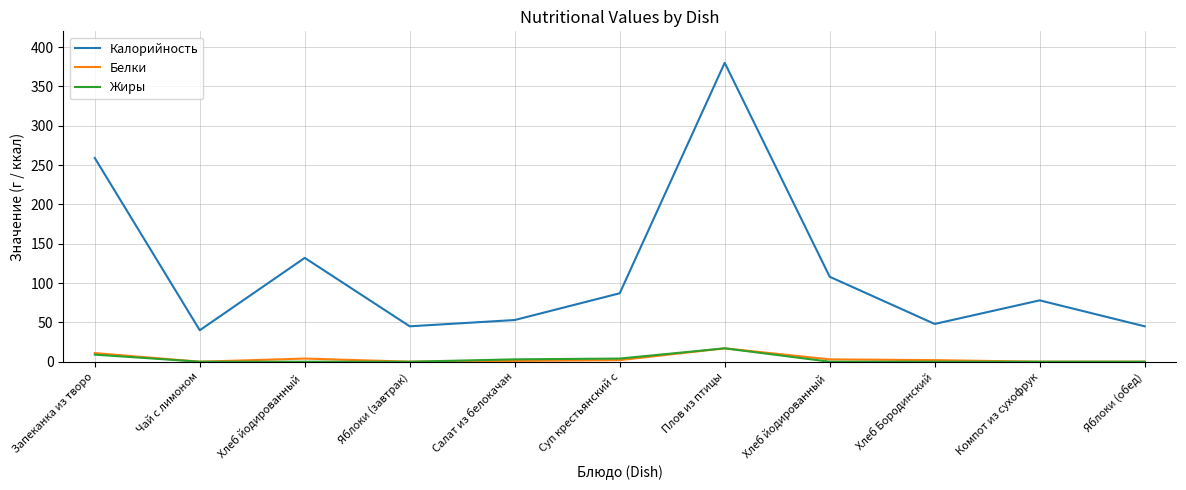

The value of Белки at Плов из птицы is 17. True or false?

True